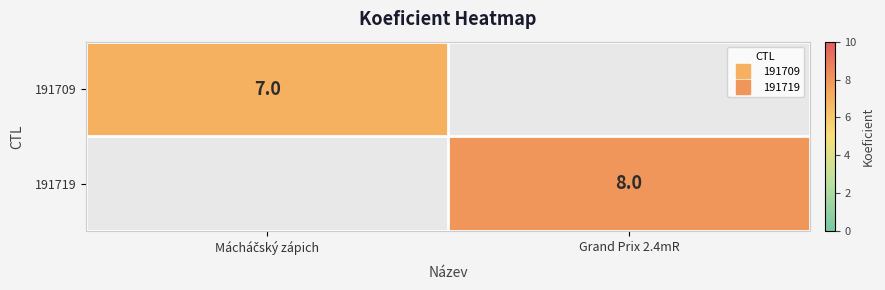

How many positive values does the 191709 series have?

1